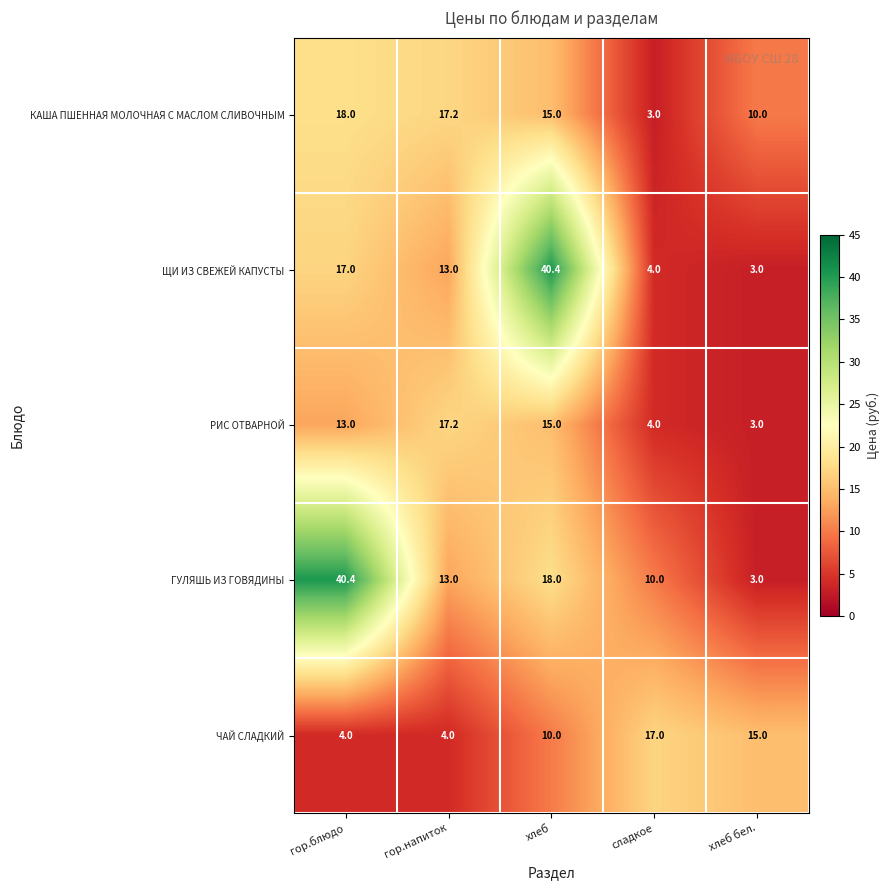

Is it true that ГУЛЯШЬ ИЗ ГОВЯДИНЫ equals 4.9 at хлеб?

False